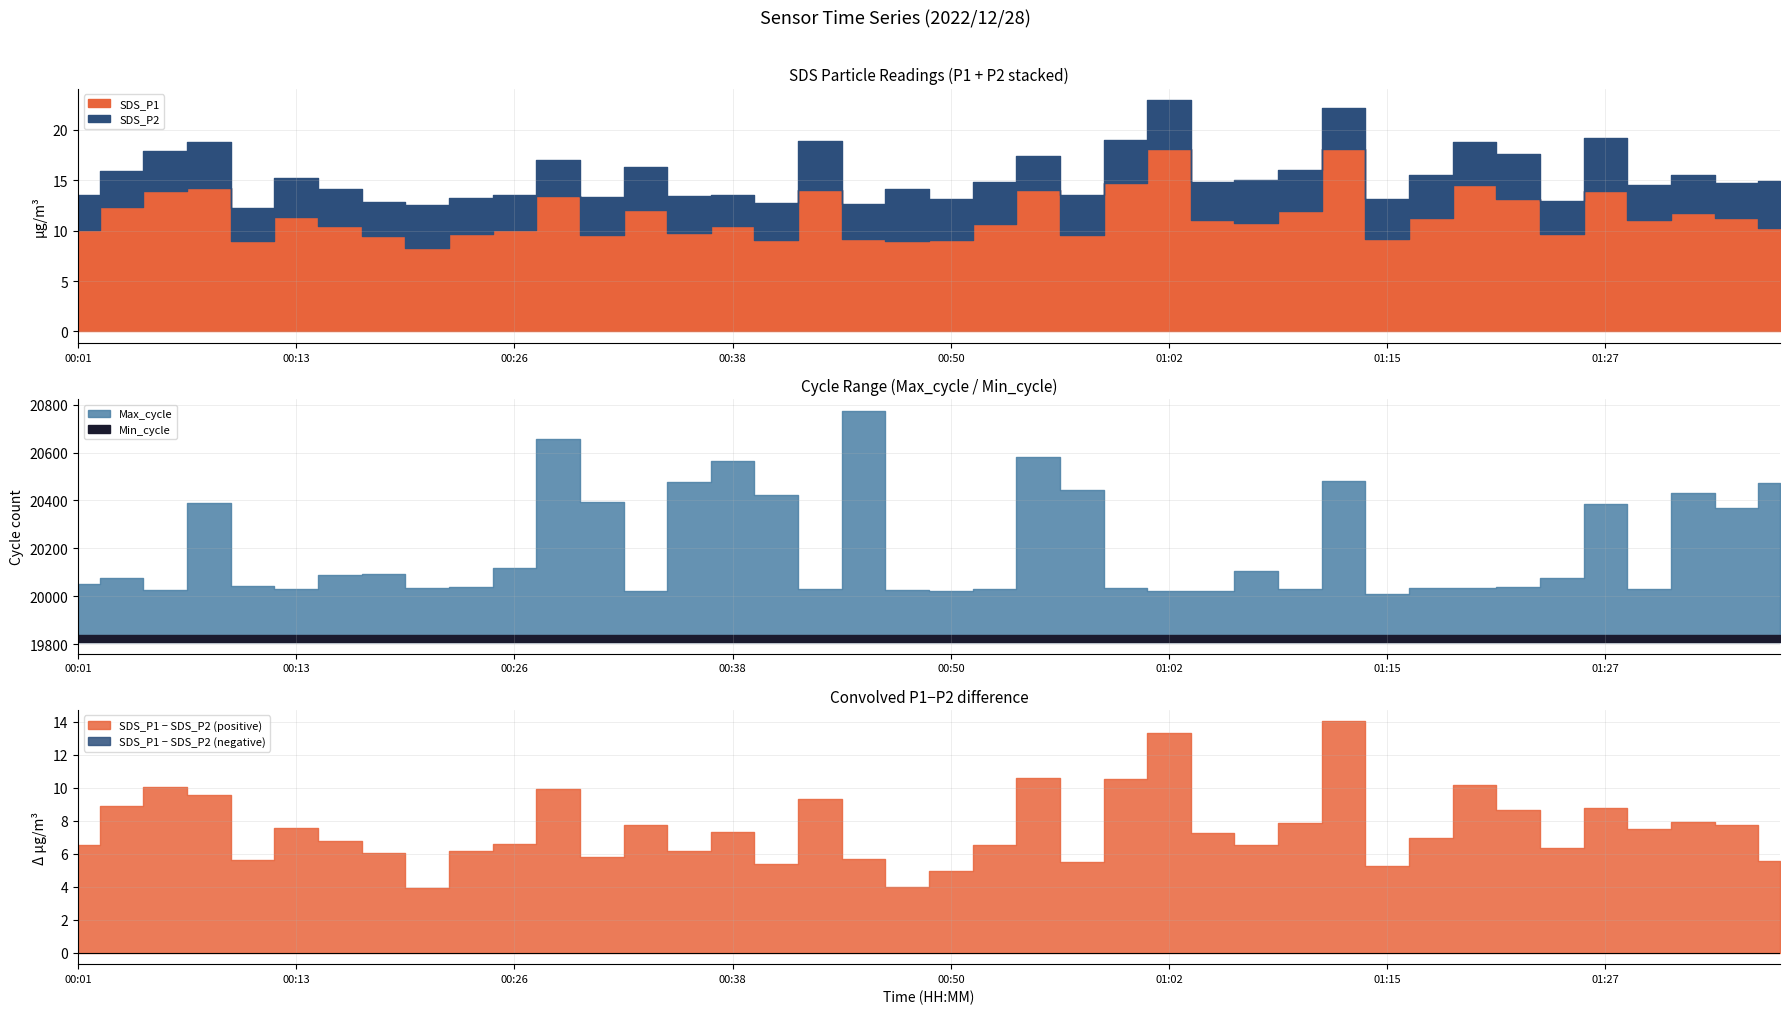

What is the difference between the SDS_P1 values at 00:36 and 00:38?

0.6